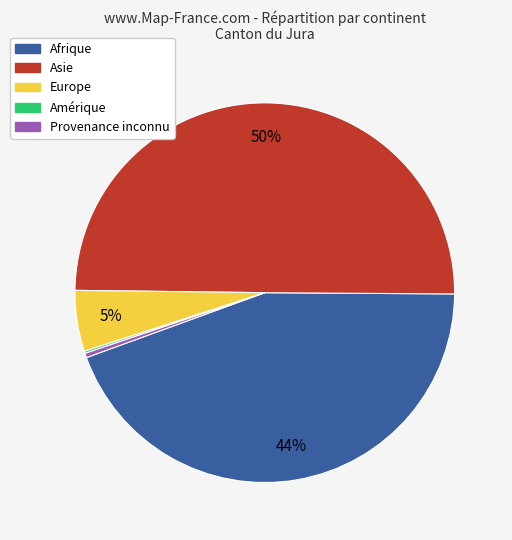

Which category has the biggest portion of the pie?

Asie